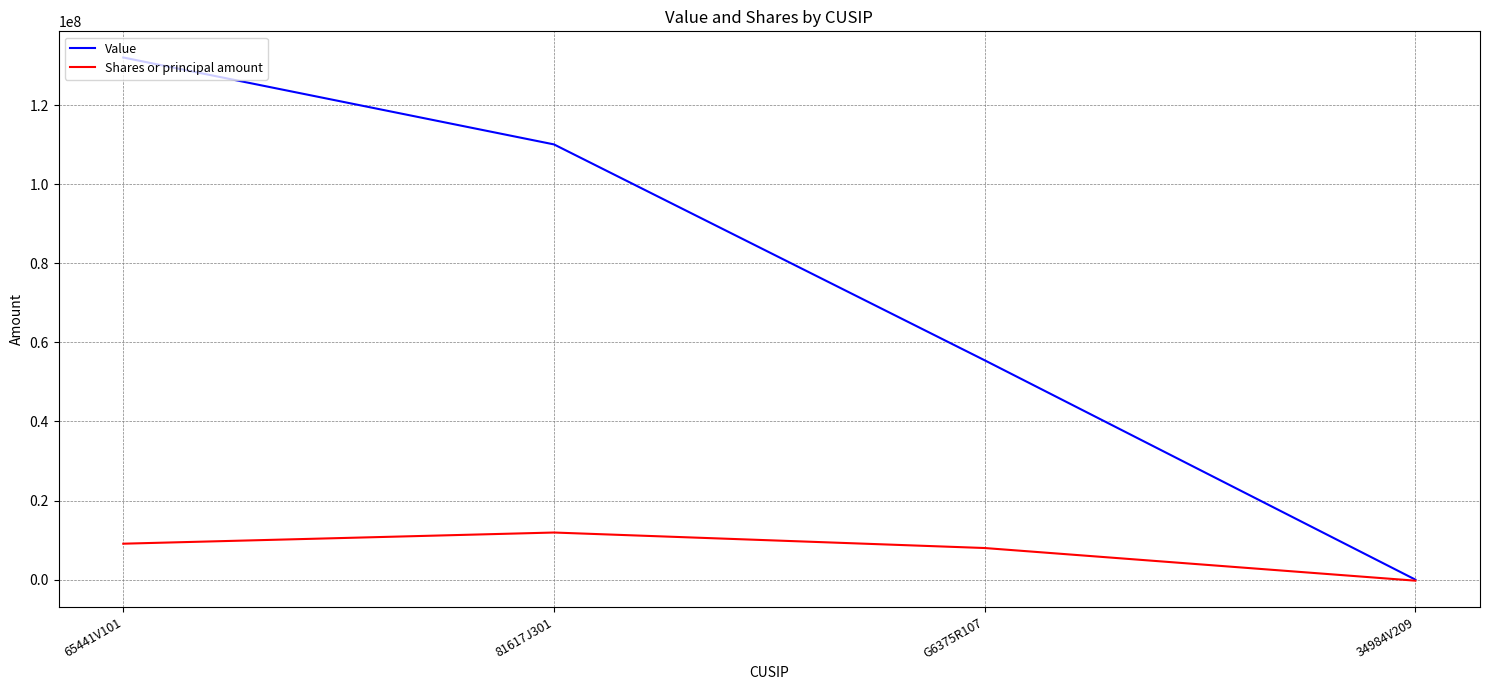

At which category is the sum across all series the highest?

65441V101